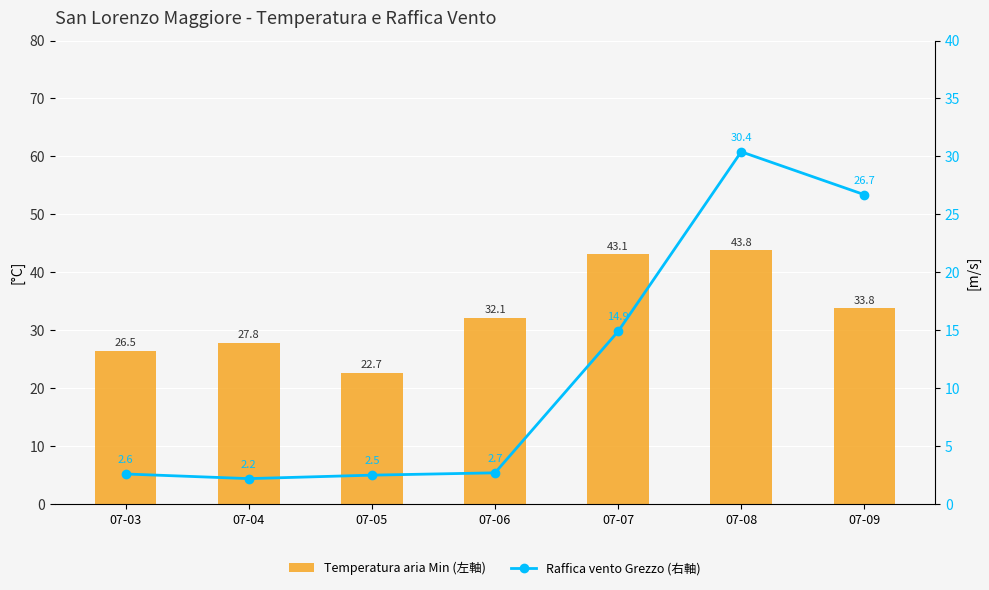

List the series in order of their peak value, lowest first.

Raffica vento Grezzo (右軸), Temperatura aria Min (左軸)